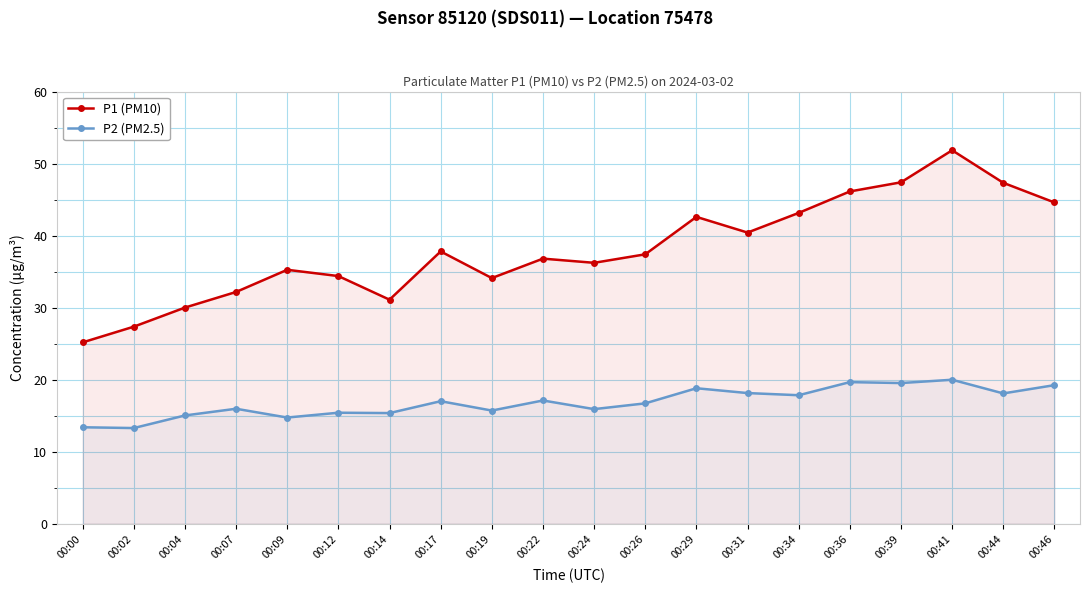

How many categories are shown in the chart?

20